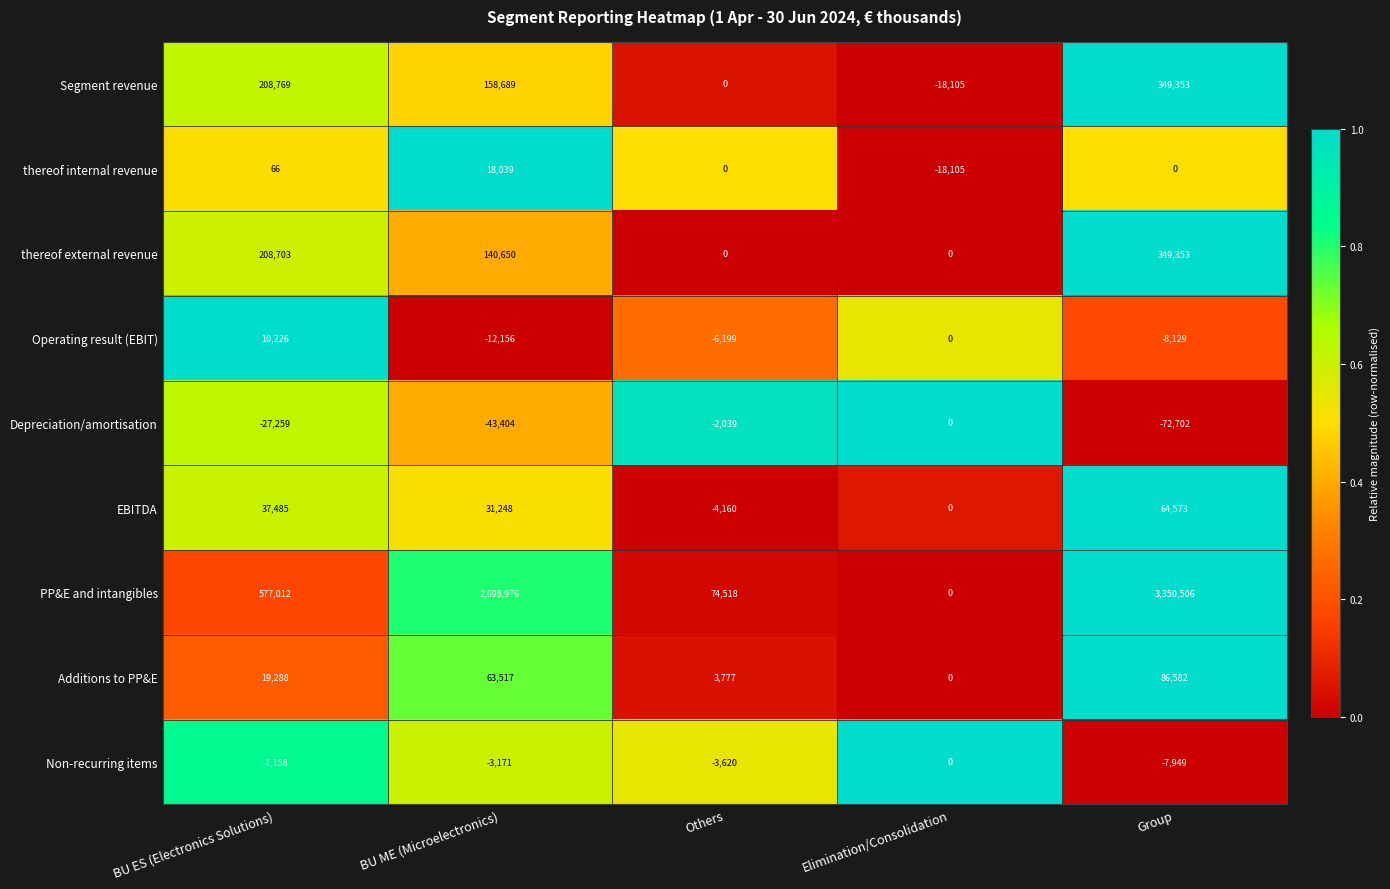

Which series has the widest spread of values?

PP&E and intangibles